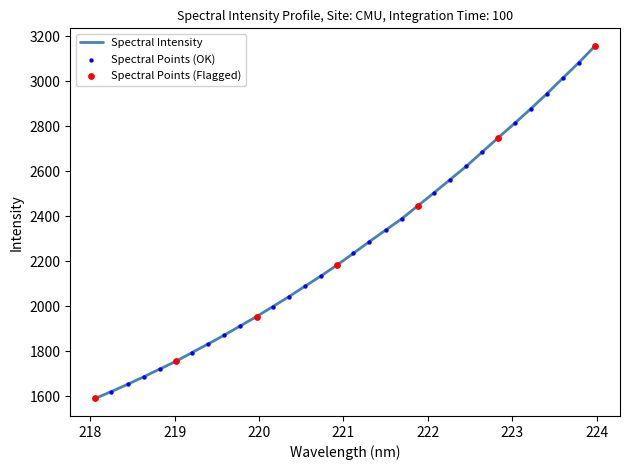

What is the difference between the maximum and minimum values?

1565.7